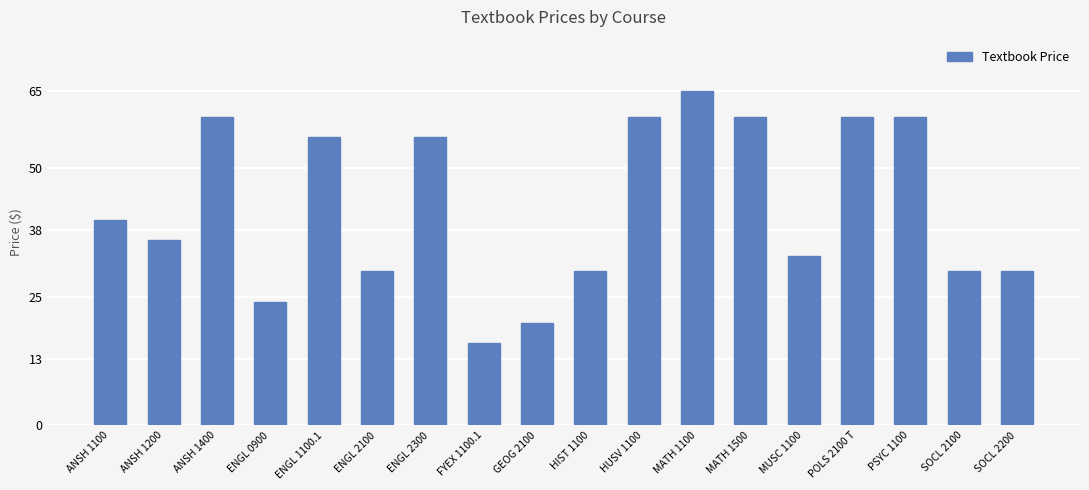

What is the ratio of the value at FYEX 1100.1 to the value at GEOG 2100?

0.8